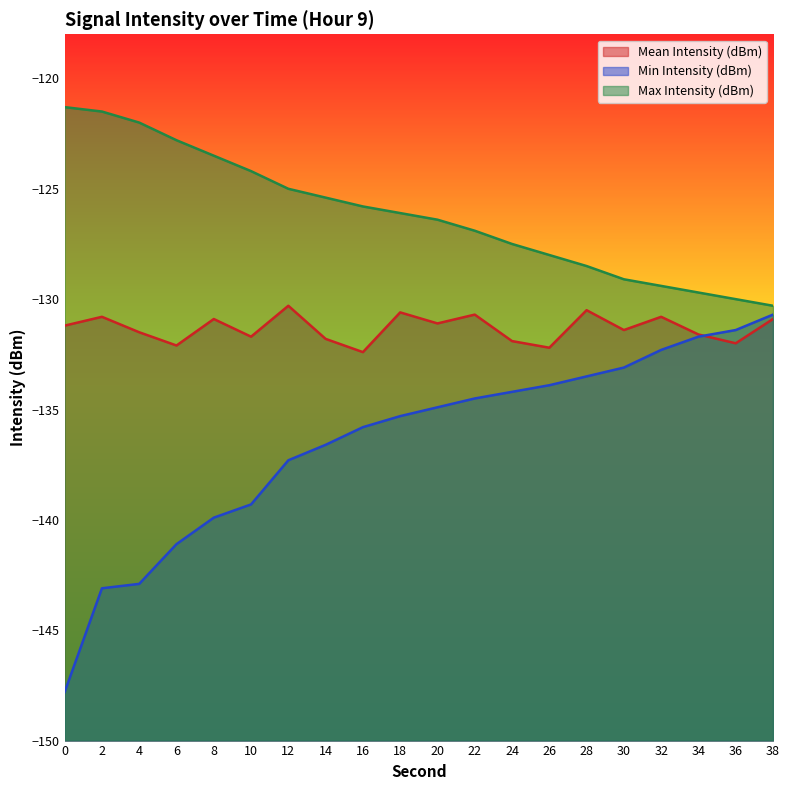

Which category has the lowest value in the Mean Intensity (dBm) series?

16